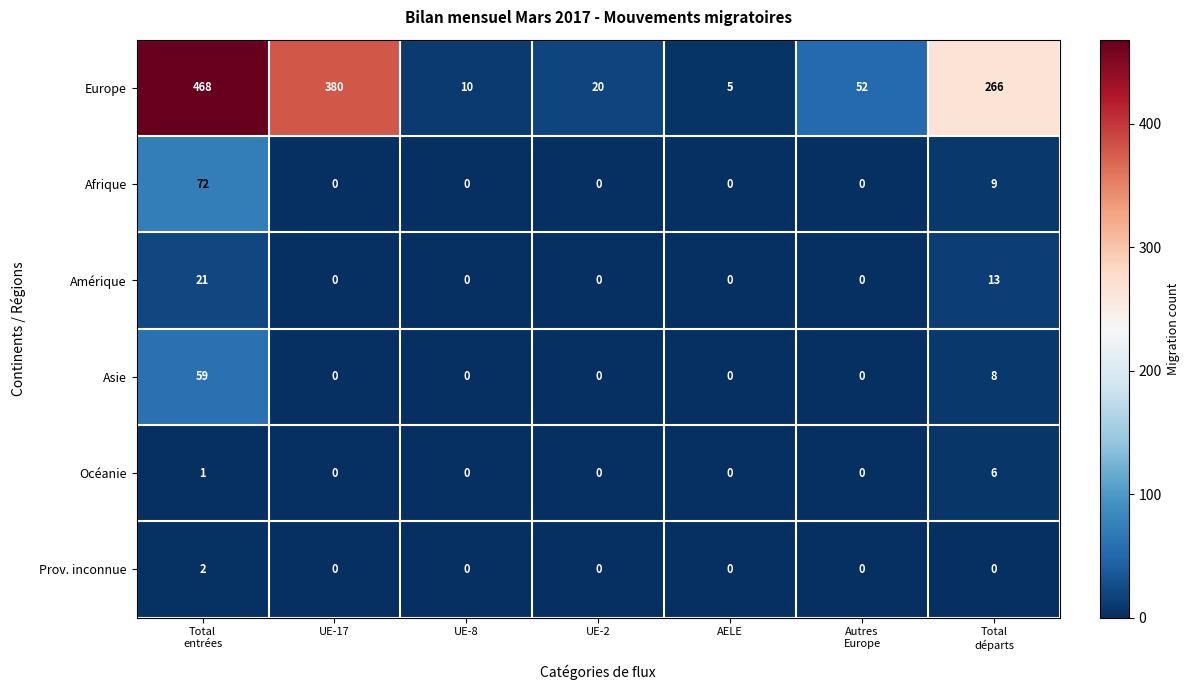

The value of Europe at UE-8 is 10. True or false?

True